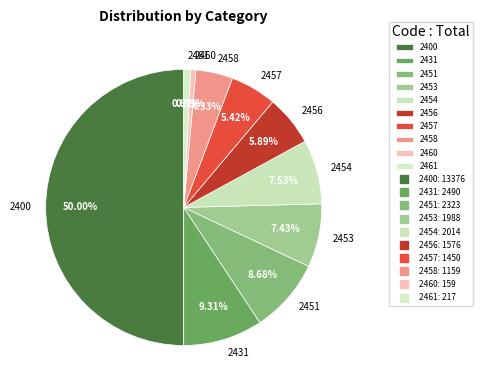

True or false: 2431 accounts for 9% of the total.

True